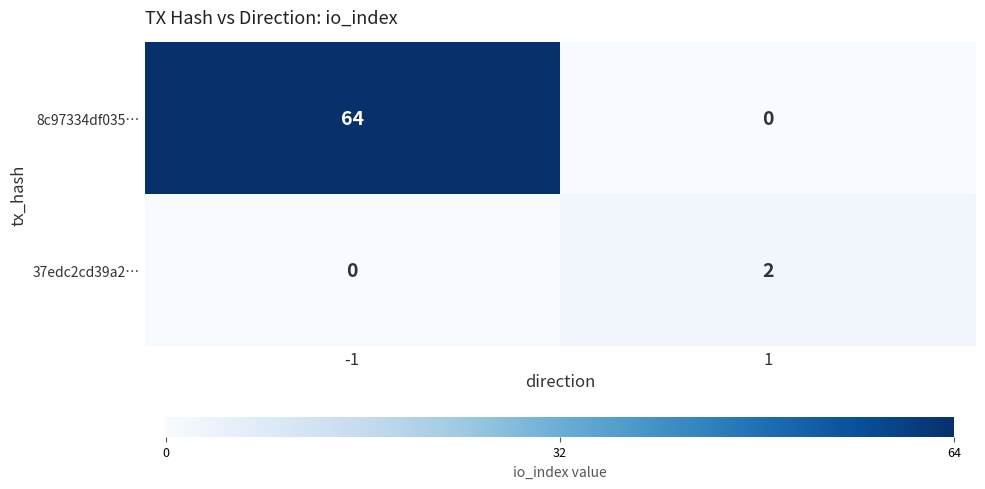

Is it true that 8c97334df035… equals 64 at -1?

True